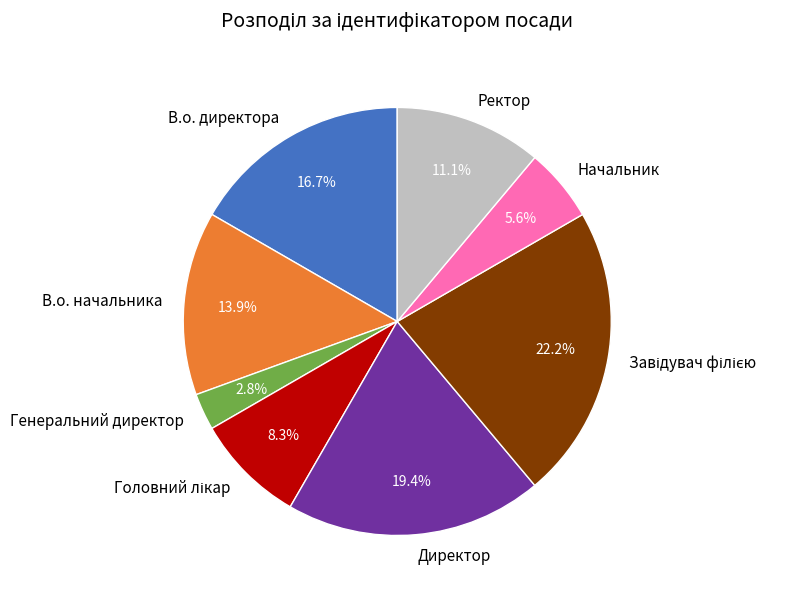

Is it true that В.о. начальника is 14% of the pie?

True